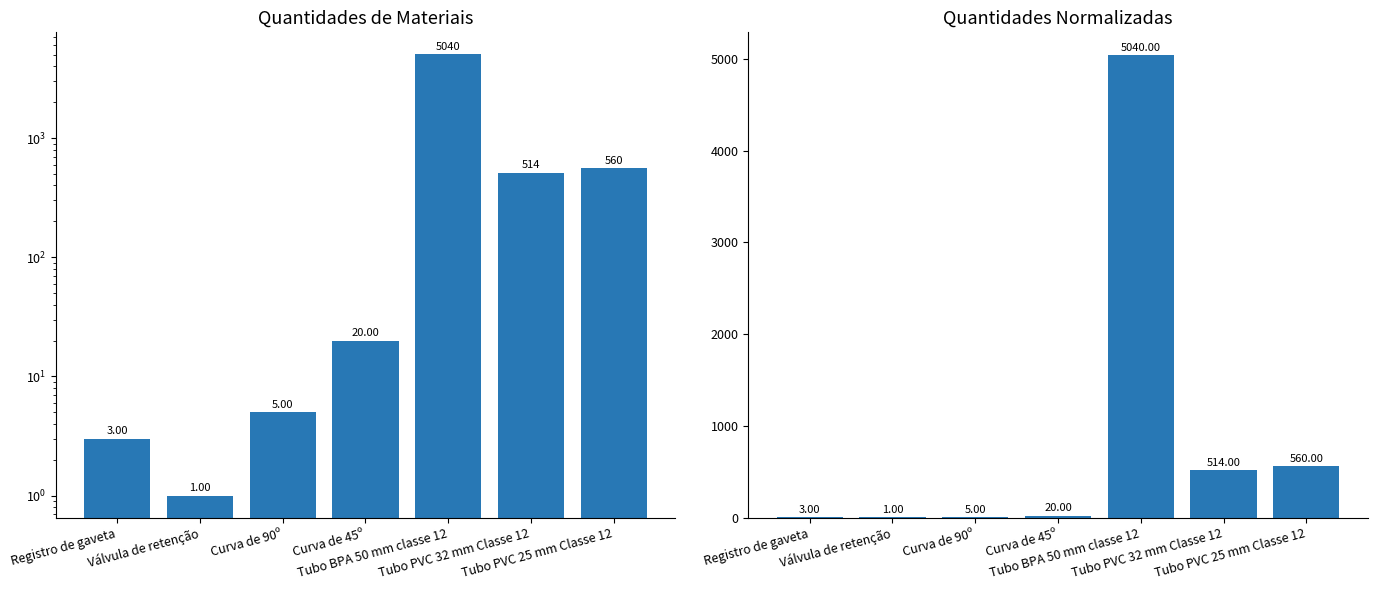

What is the value of the Quantidade bar at the 5th from the left?

5040